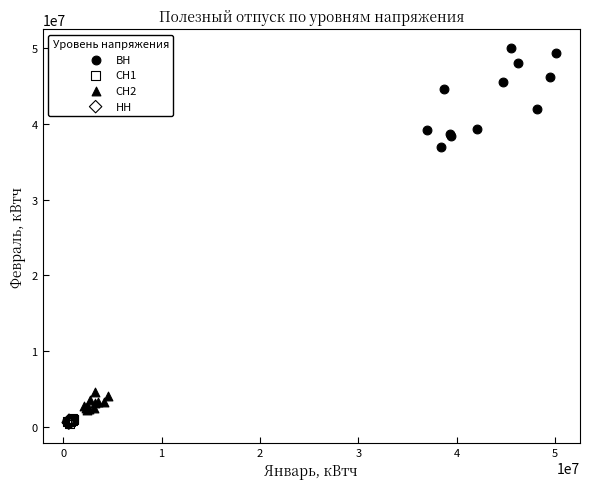

Which series contains the highest Y value?

ВН